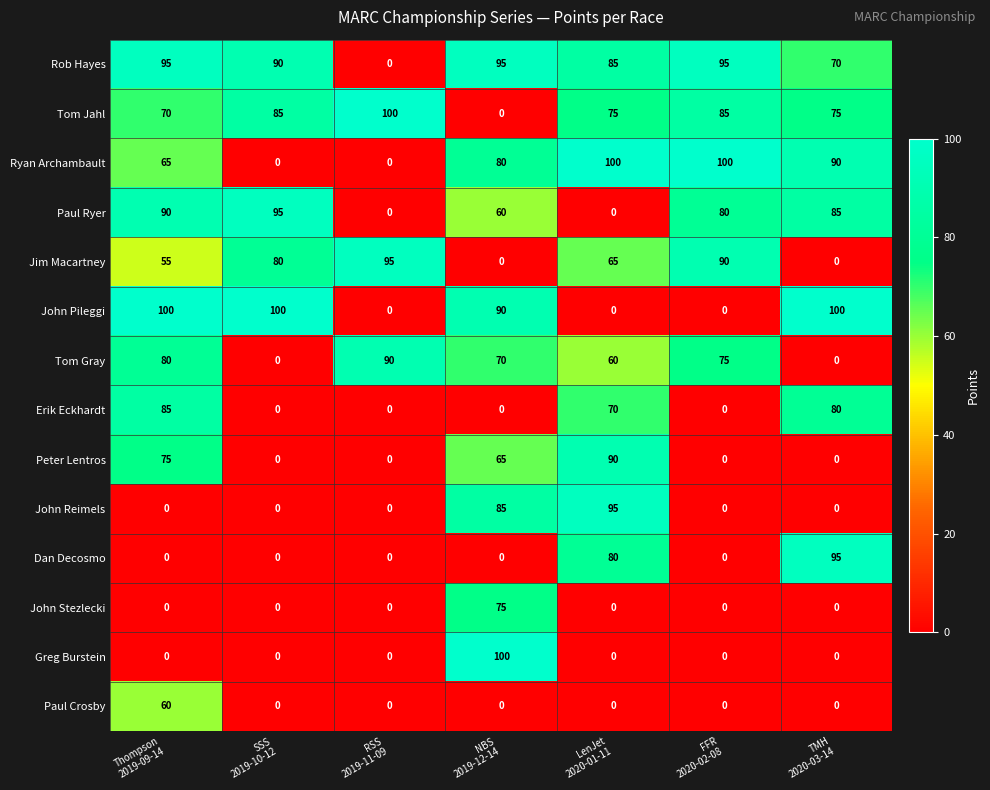

At which category is the sum across all series the highest?

Thompson
2019-09-14